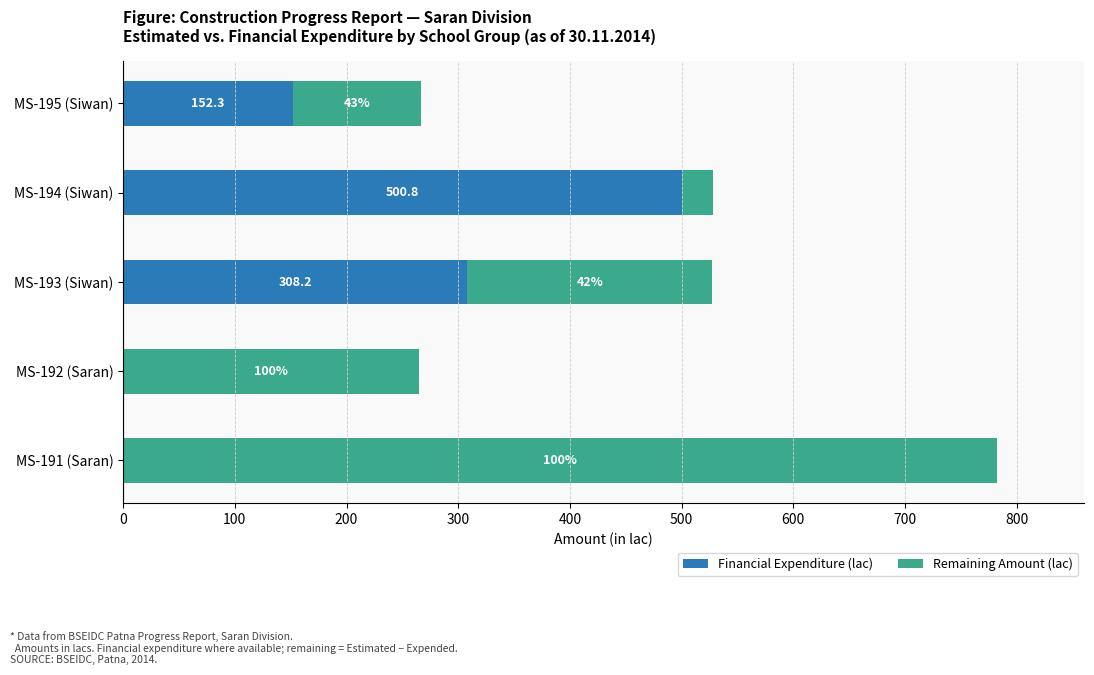

What are all the series names shown in the legend?

Financial Expenditure (lac), Remaining Amount (lac)